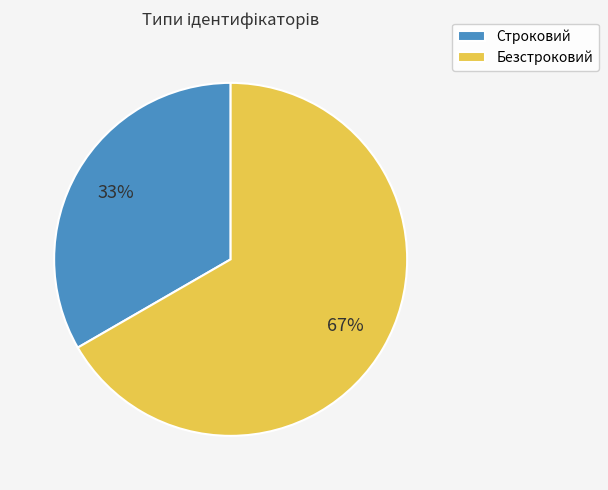

What is the largest slice in the pie chart?

Безстроковий